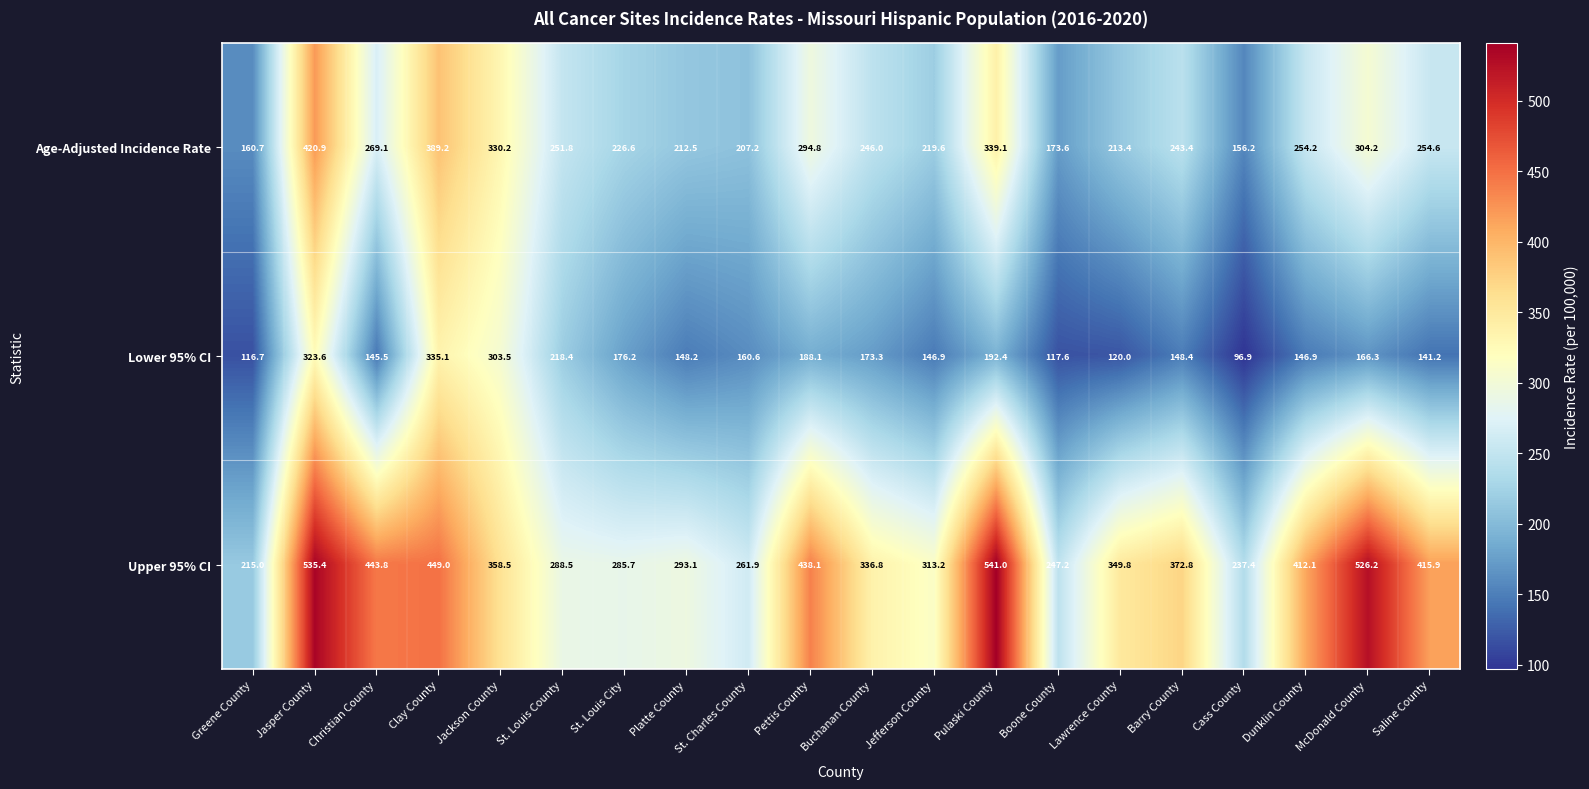

What is the spread (max minus min) of values at Jefferson County?

166.3